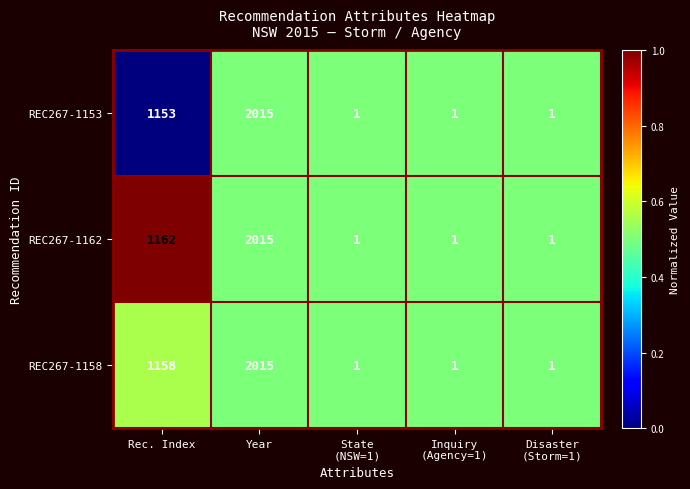

Which category has the highest value across all series?

Year